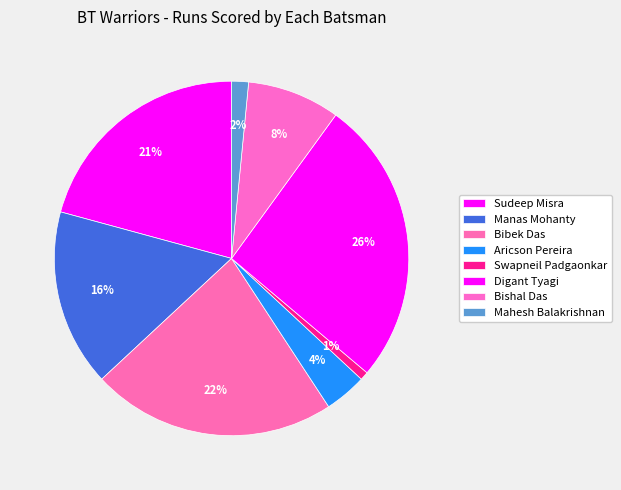

To the nearest percent, what is the combined percentage of Digant Tyagi and Bishal Das?

35%